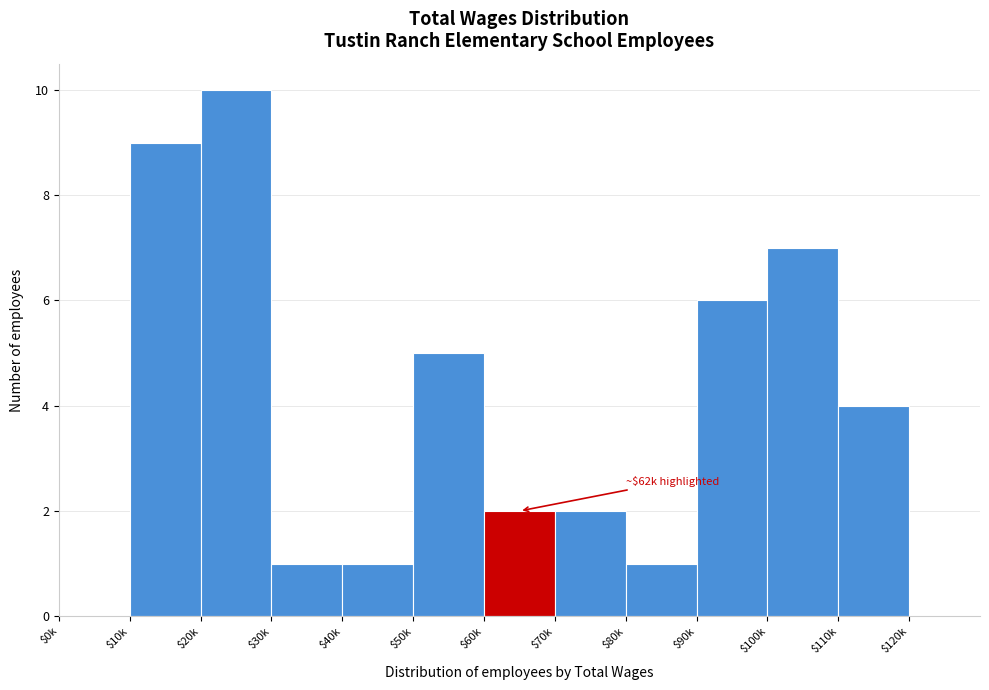

The value at $90k is 1. True or false?

False